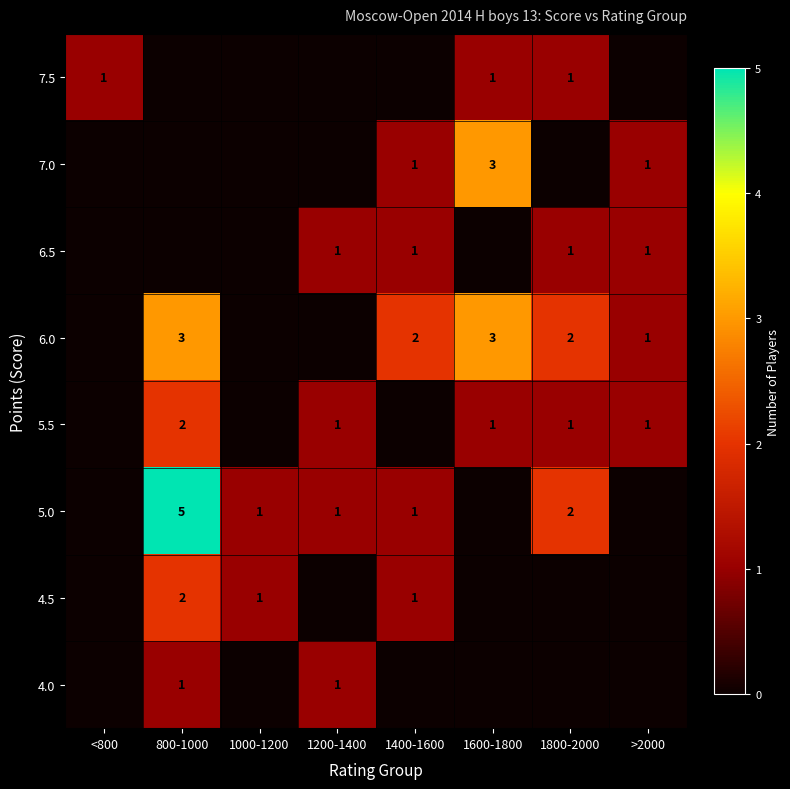

The 6.5 series shows 1 at >2000. True or false?

True